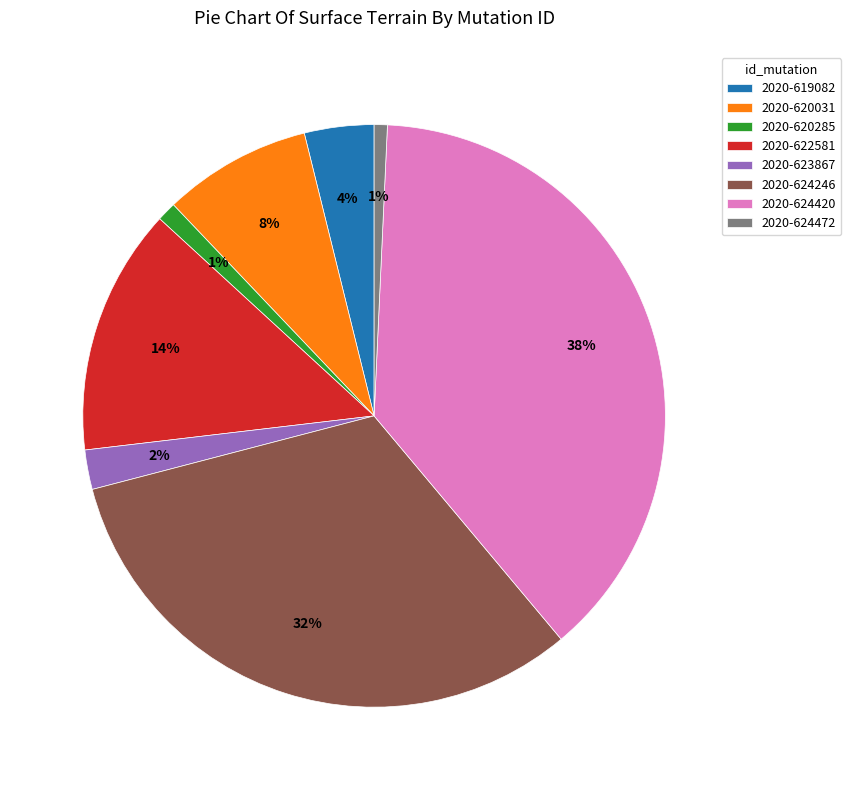

How many slices are in this pie chart?

8